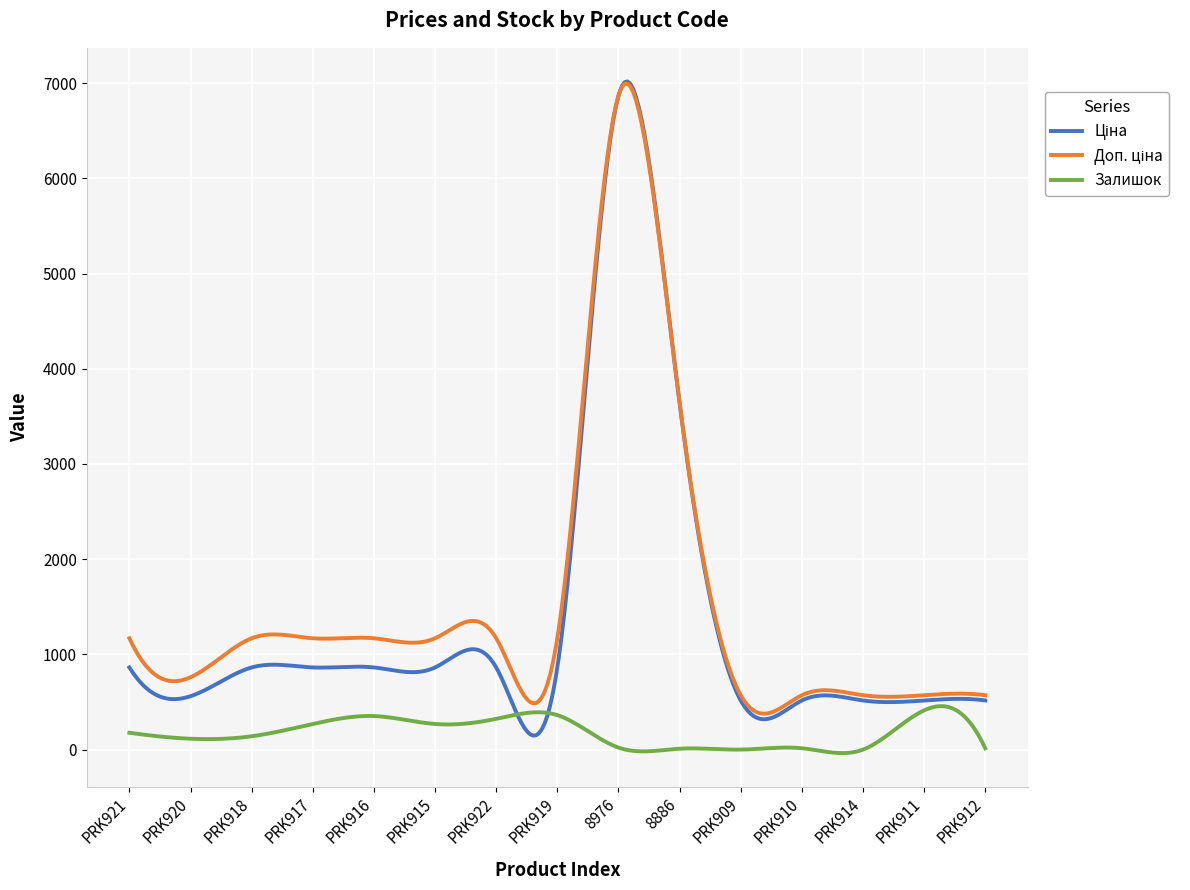

What is the sum of all Залишок values?

53217.3